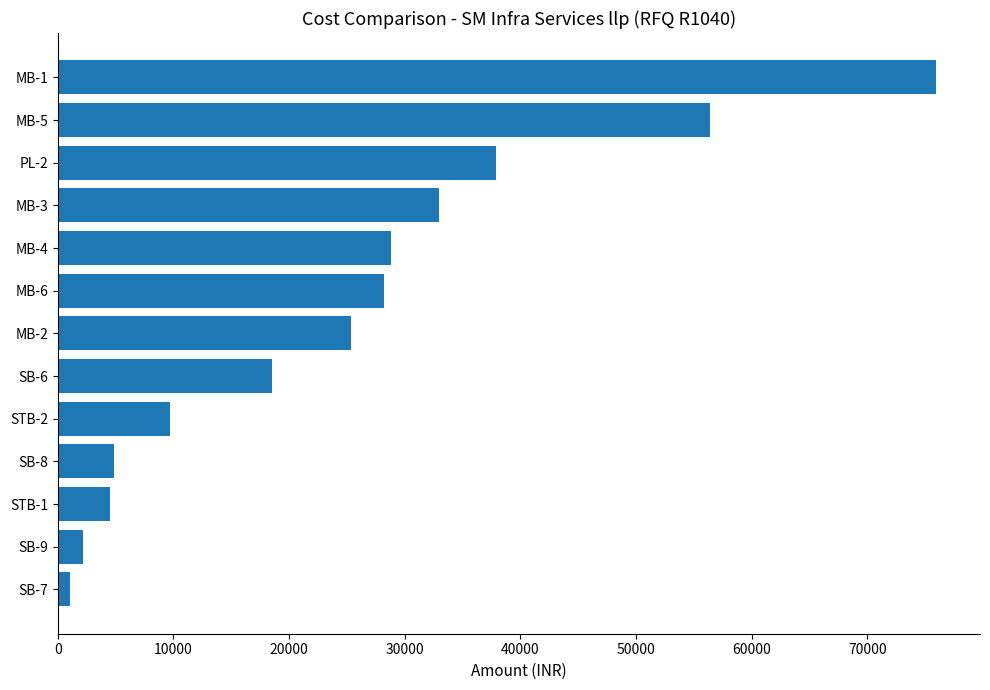

How many bars are there in total?

13